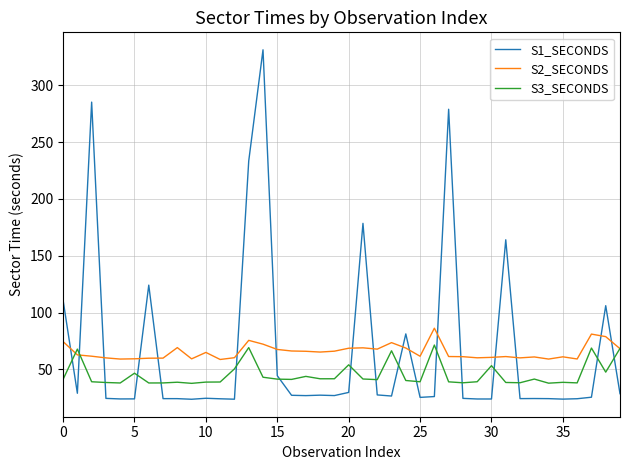

After their last crossing, which series has the higher values: S3_SECONDS or S1_SECONDS?

S3_SECONDS